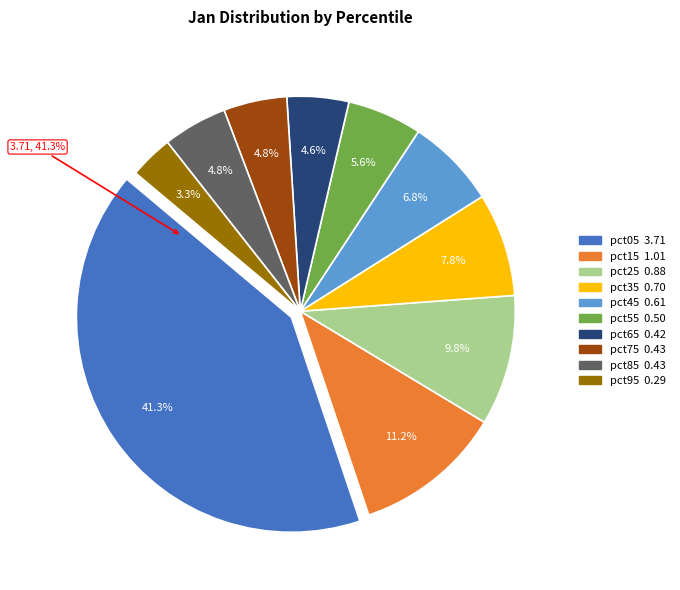

True or false: pct65 accounts for 1% of the total.

False